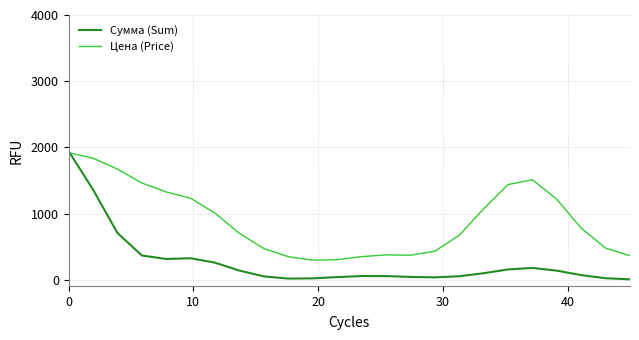

What is the highest value of the Цена (Price) series?

1919.0